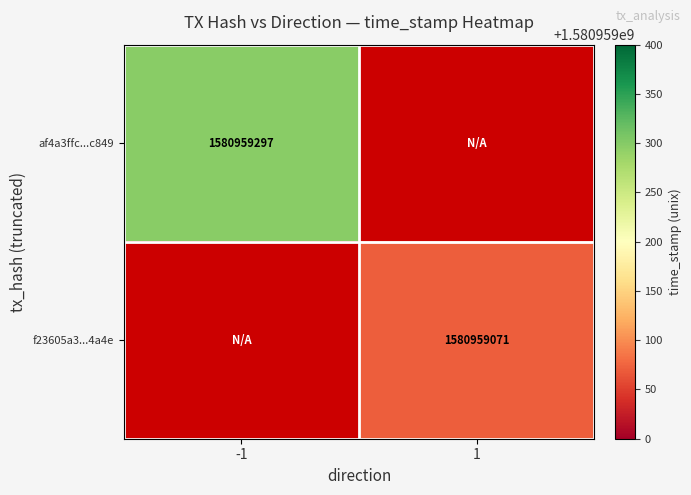

Reading right to left, extract all data points from this chart.

af4a3ffc946fa18527893af37e9cdc24874c849: direction_1=0	direction_-1=1580959297
f23605a3e8f2e93e25df4536ab98c7350b9f4a4: direction_1=1580959071	direction_-1=0